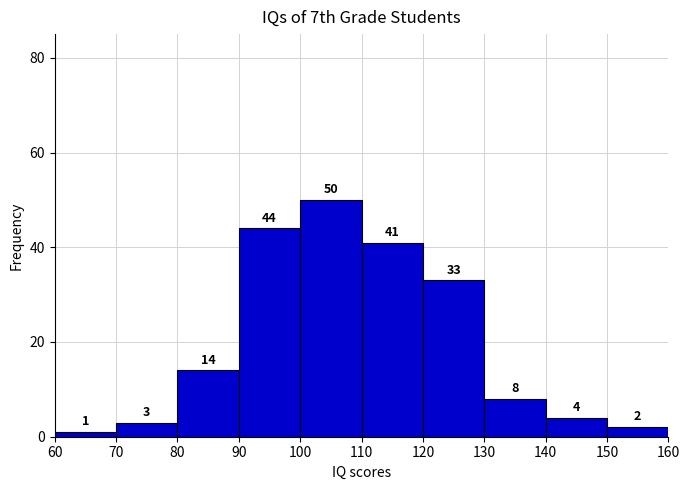

Over which range of the x-axis is the bar tallest?

100 to 110